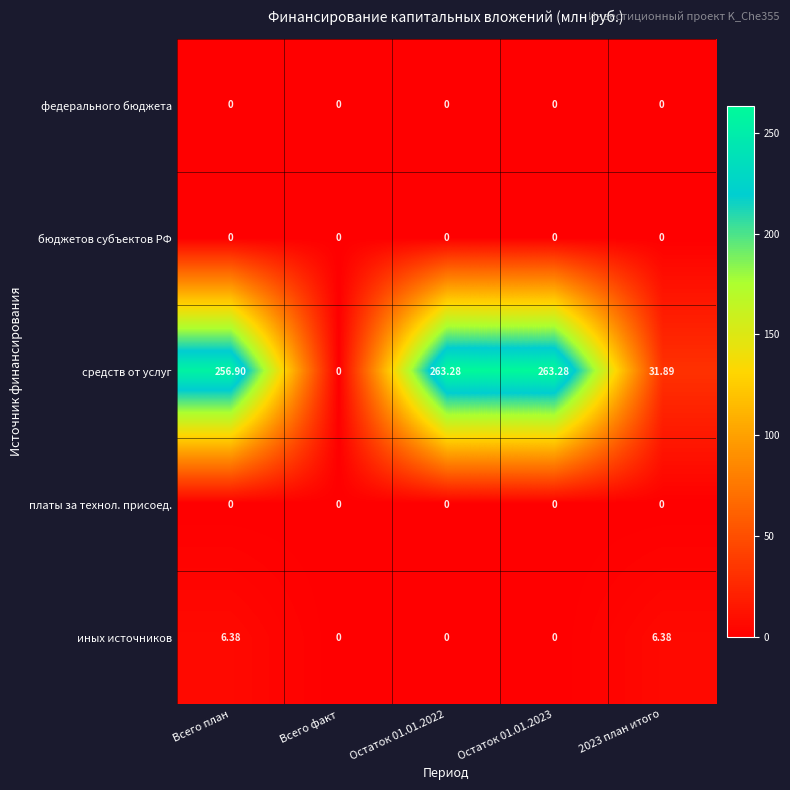

Between Всего план and Всего факт, which series saw the biggest shift?

средств от услуг